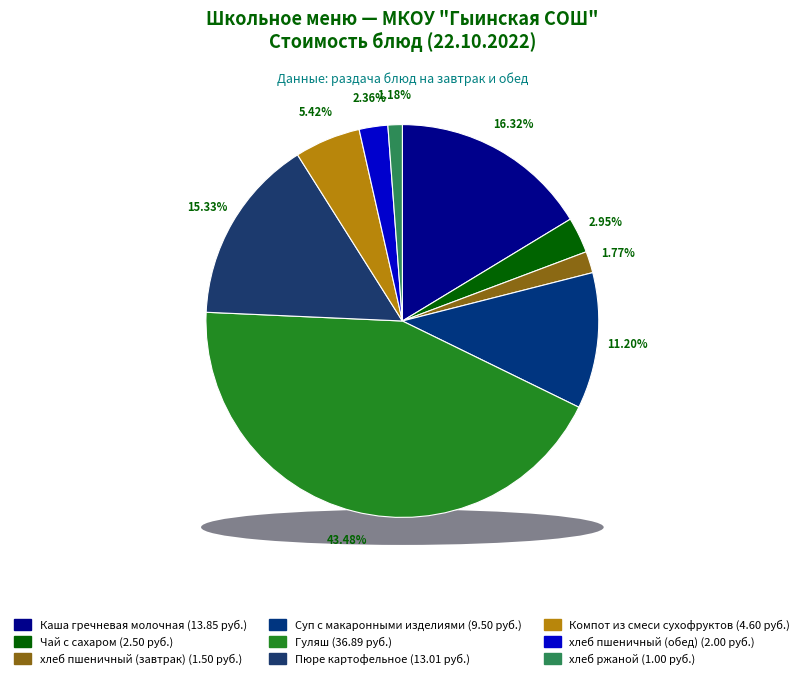

To the nearest percent, what is the average slice percentage?

11%